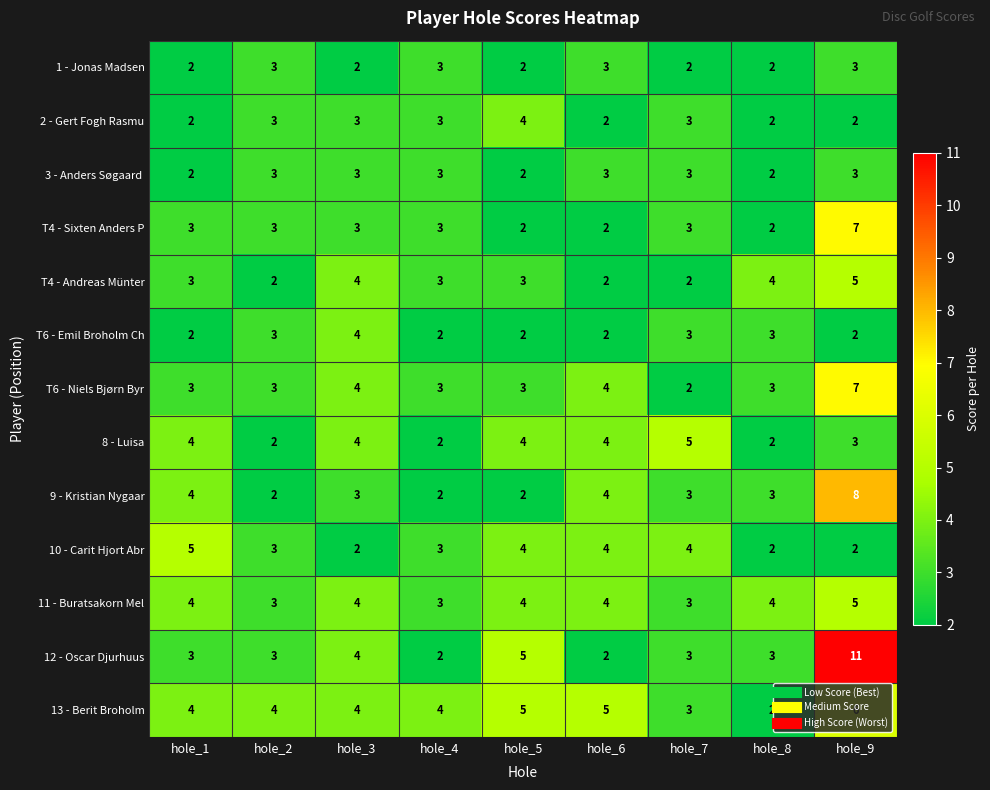

What is the average value of the T6 - Emil Broholm Ch series?

3